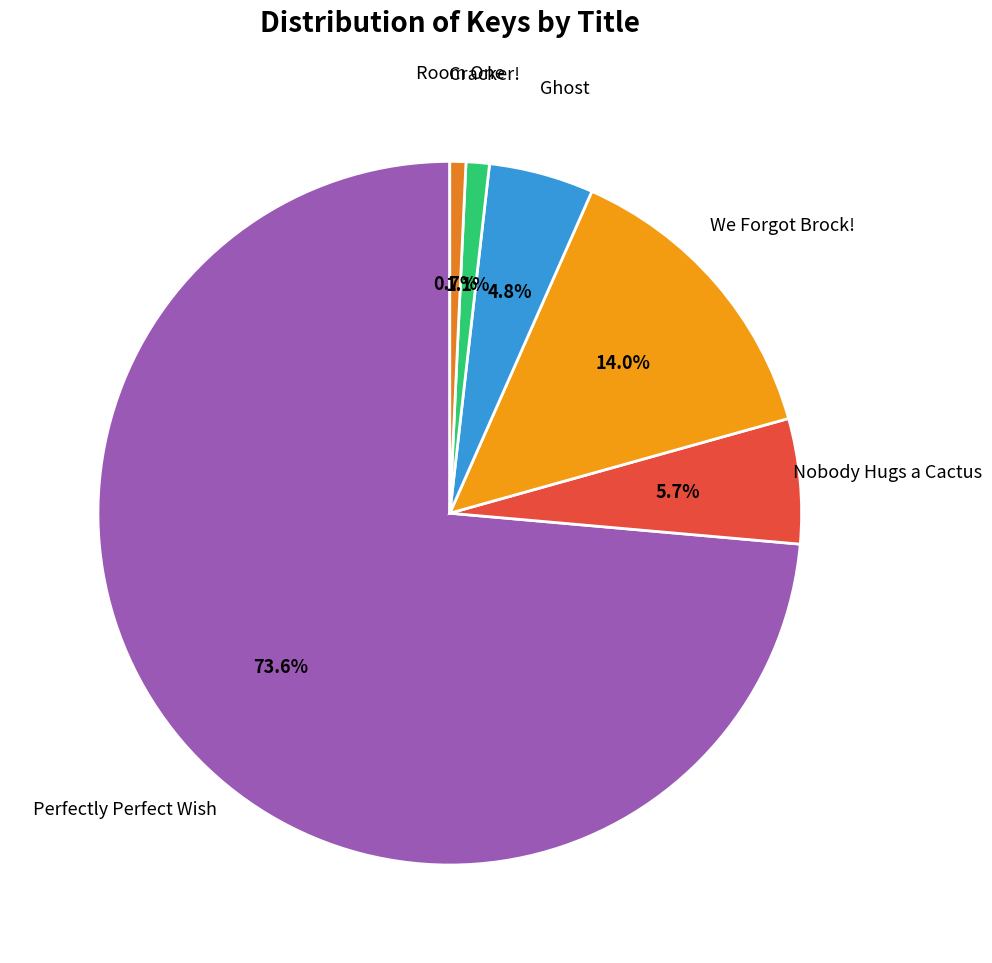

How many slices are in this pie chart?

6